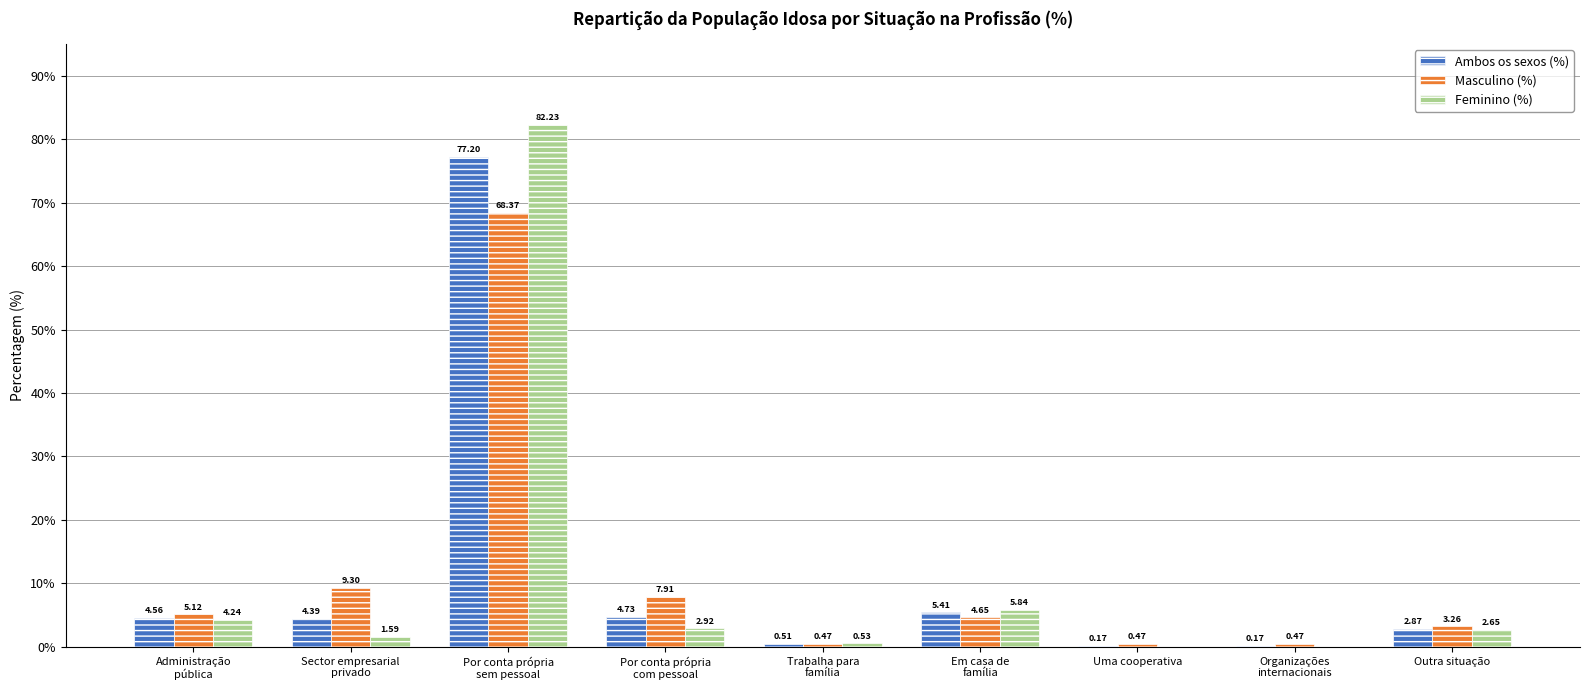

Is the value of Masculino (%) at Outra situação greater than the value of Ambos os sexos (%) at Uma cooperativa?

Yes